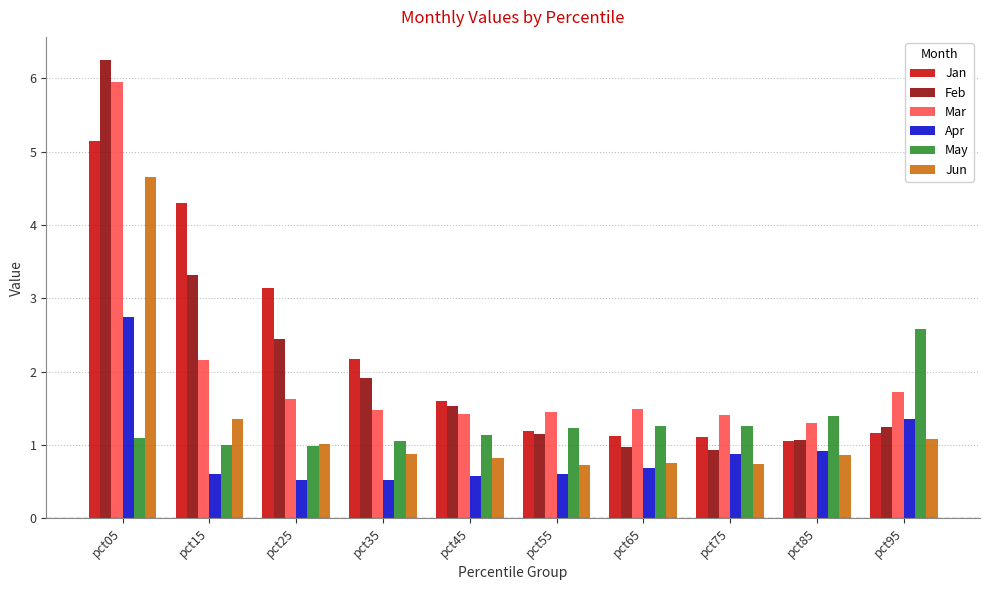

How many data points does each series have?

10